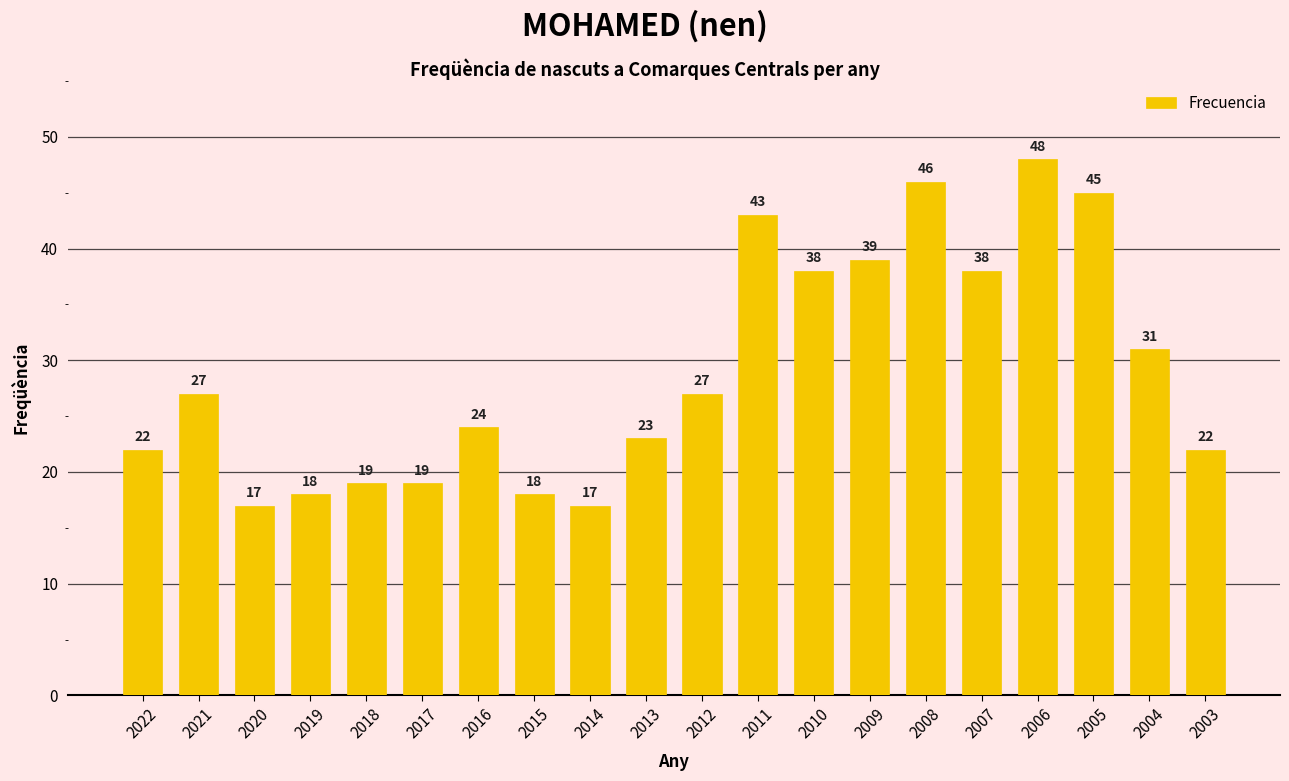

Reading right to left, list all the values displayed in this chart.

2003=22	2004=31	2005=45	2006=48	2007=38	2008=46	2009=39	2010=38	2011=43	2012=27	2013=23	2014=17	2015=18	2016=24	2017=19	2018=19	2019=18	2020=17	2021=27	2022=22